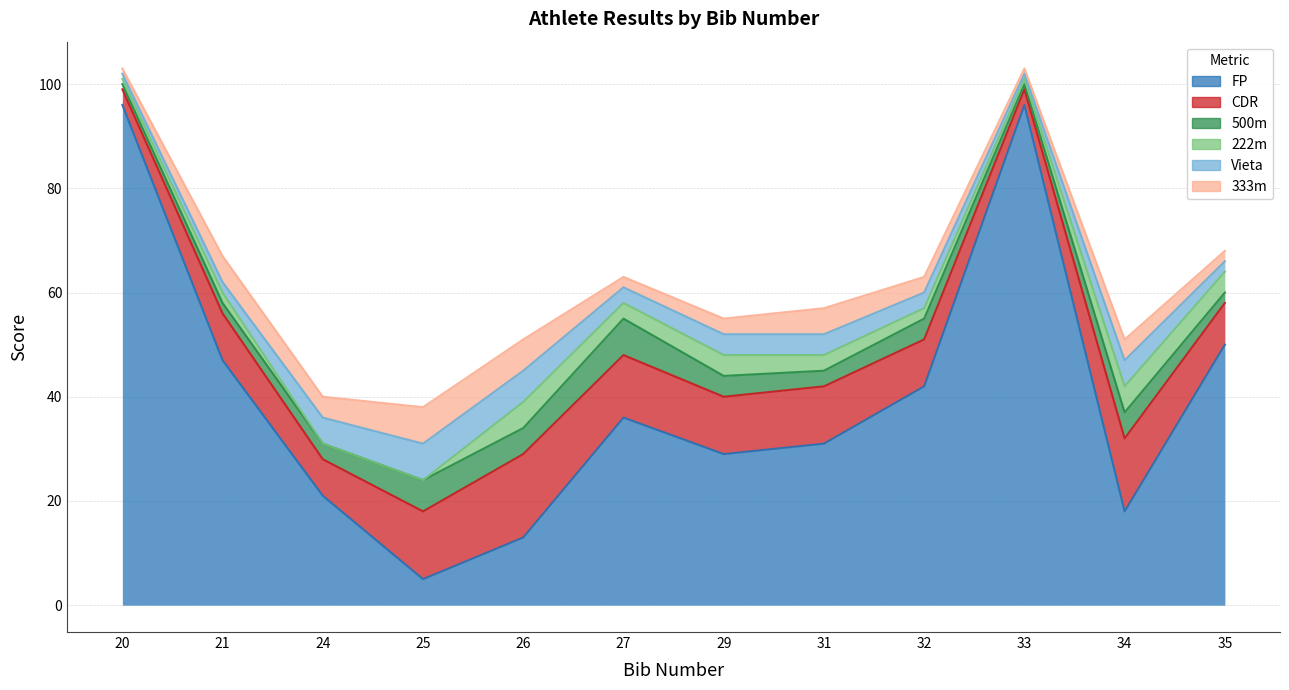

Which series has the largest total across all categories?

FP